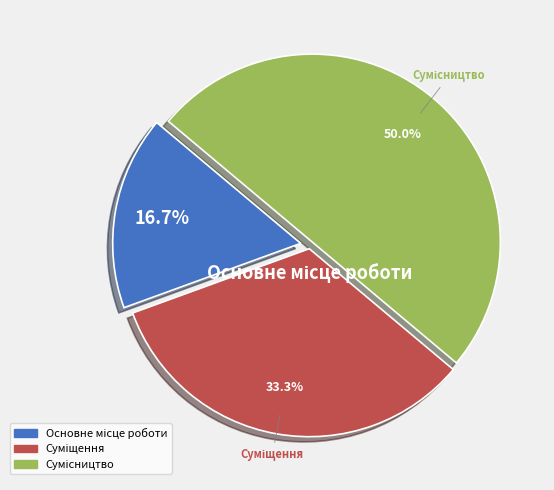

Count the number of slices in the pie.

3